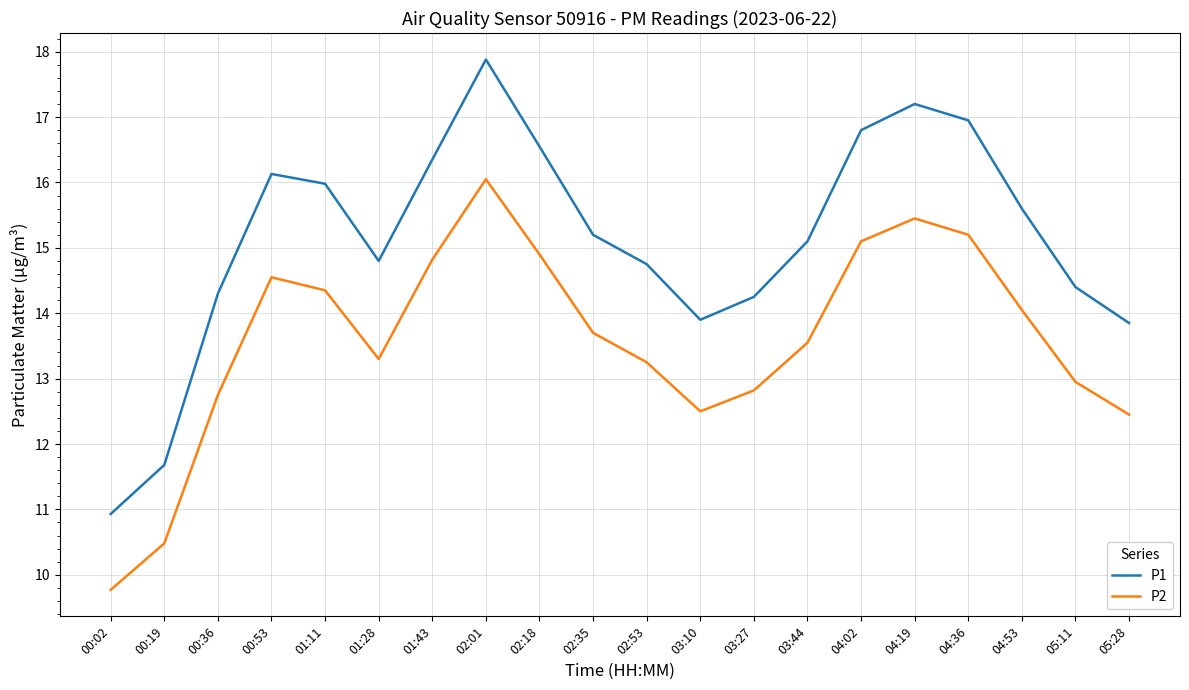

Which series has the largest total across all categories?

P1